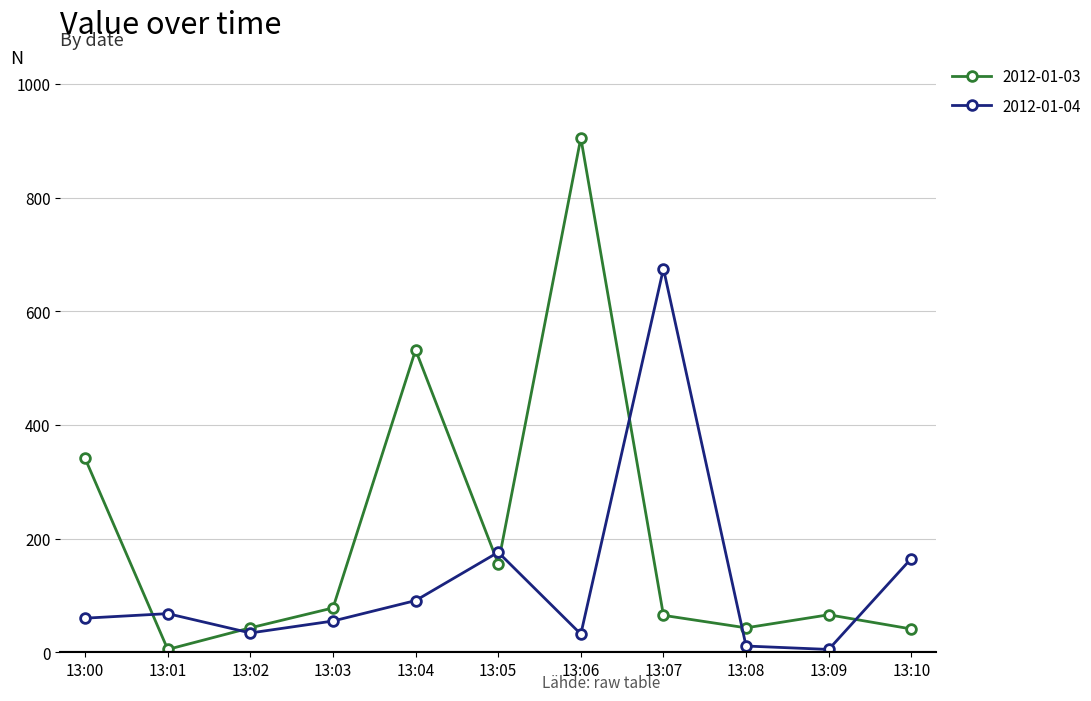

The value of 2012-01-04 at 13:01 is 68. True or false?

True